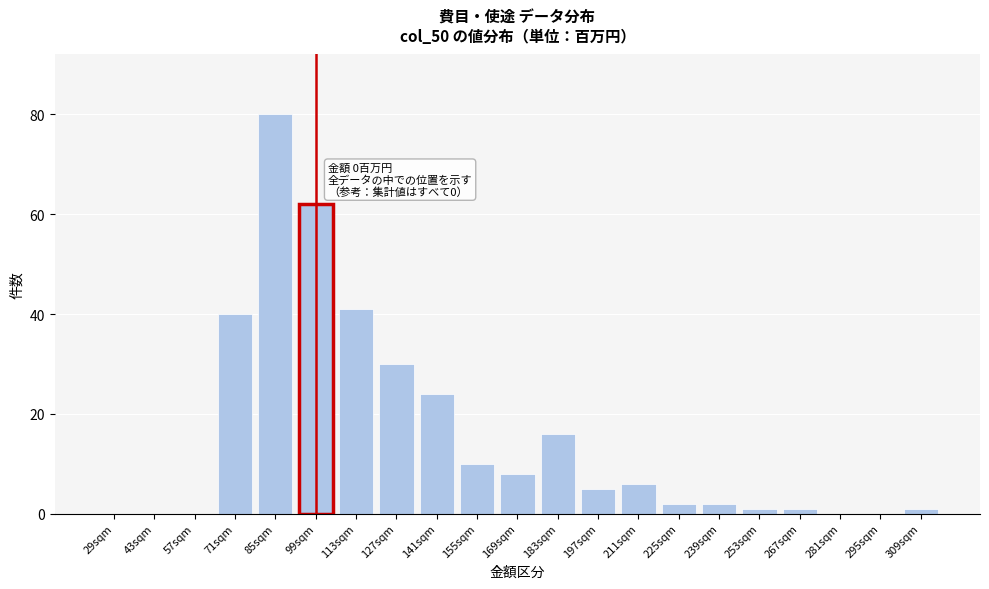

Reading left to right, what are all the values shown in this chart?

29sqm=0	43sqm=0	57sqm=0	71sqm=40	85sqm=80	99sqm=62	113sqm=41	127sqm=30	141sqm=24	155sqm=10	169sqm=8	183sqm=16	197sqm=5	211sqm=6	225sqm=2	239sqm=2	253sqm=1	267sqm=1	281sqm=0	295sqm=0	309sqm=1